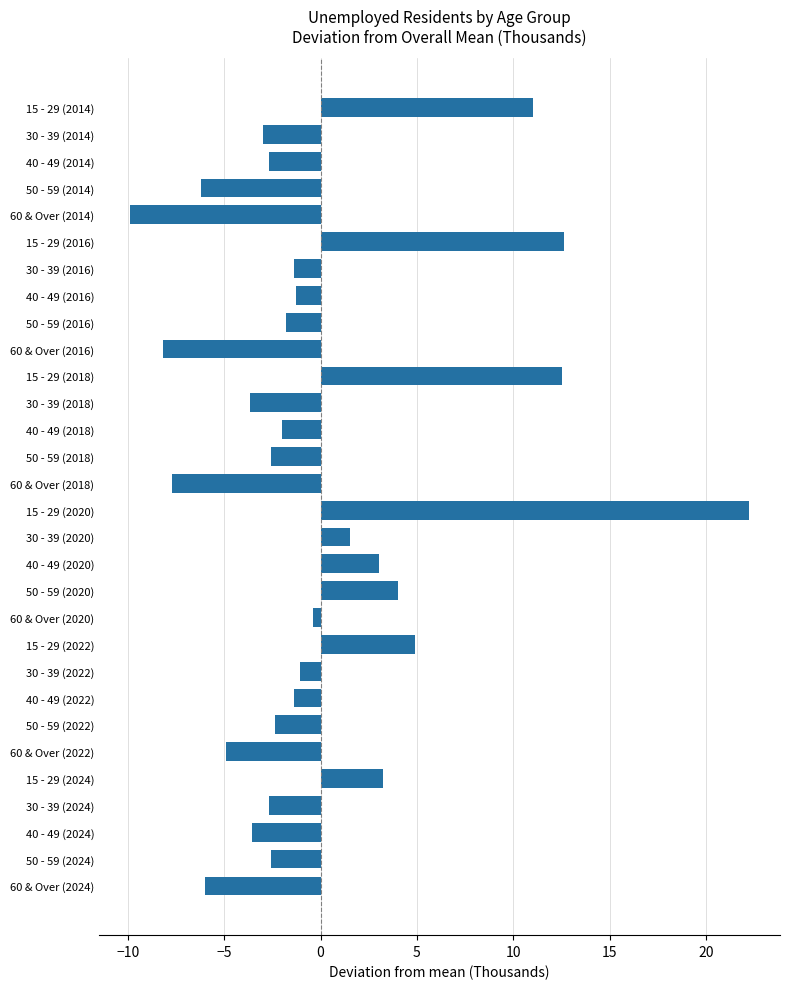

Count the number of categories in the chart.

30